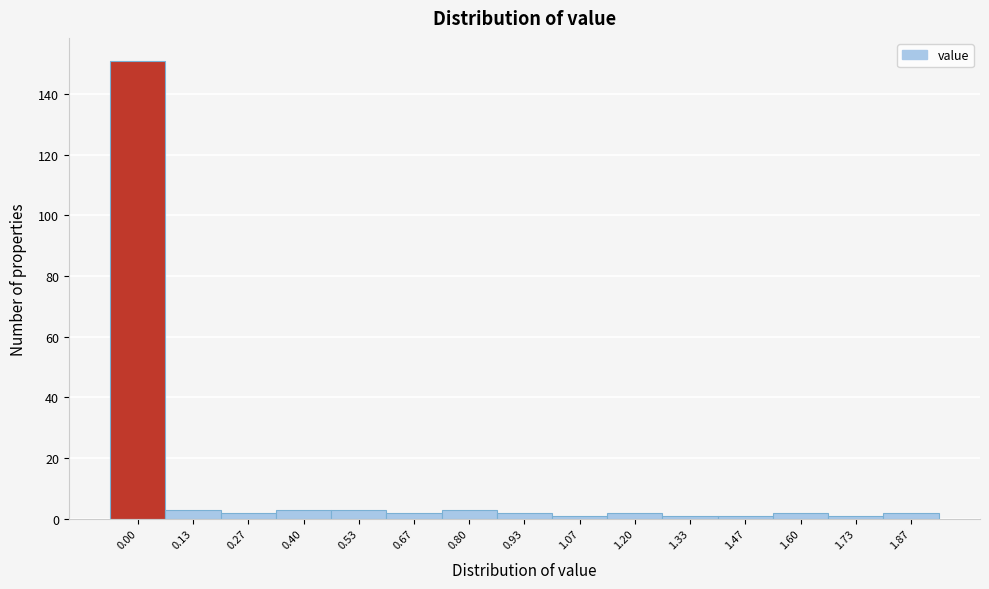

Reading right to left, list all the values displayed in this chart.

1.87=2	1.73=1	1.60=2	1.47=1	1.33=1	1.20=2	1.07=1	0.93=2	0.80=3	0.67=2	0.53=3	0.40=3	0.27=2	0.13=3	0.00=151